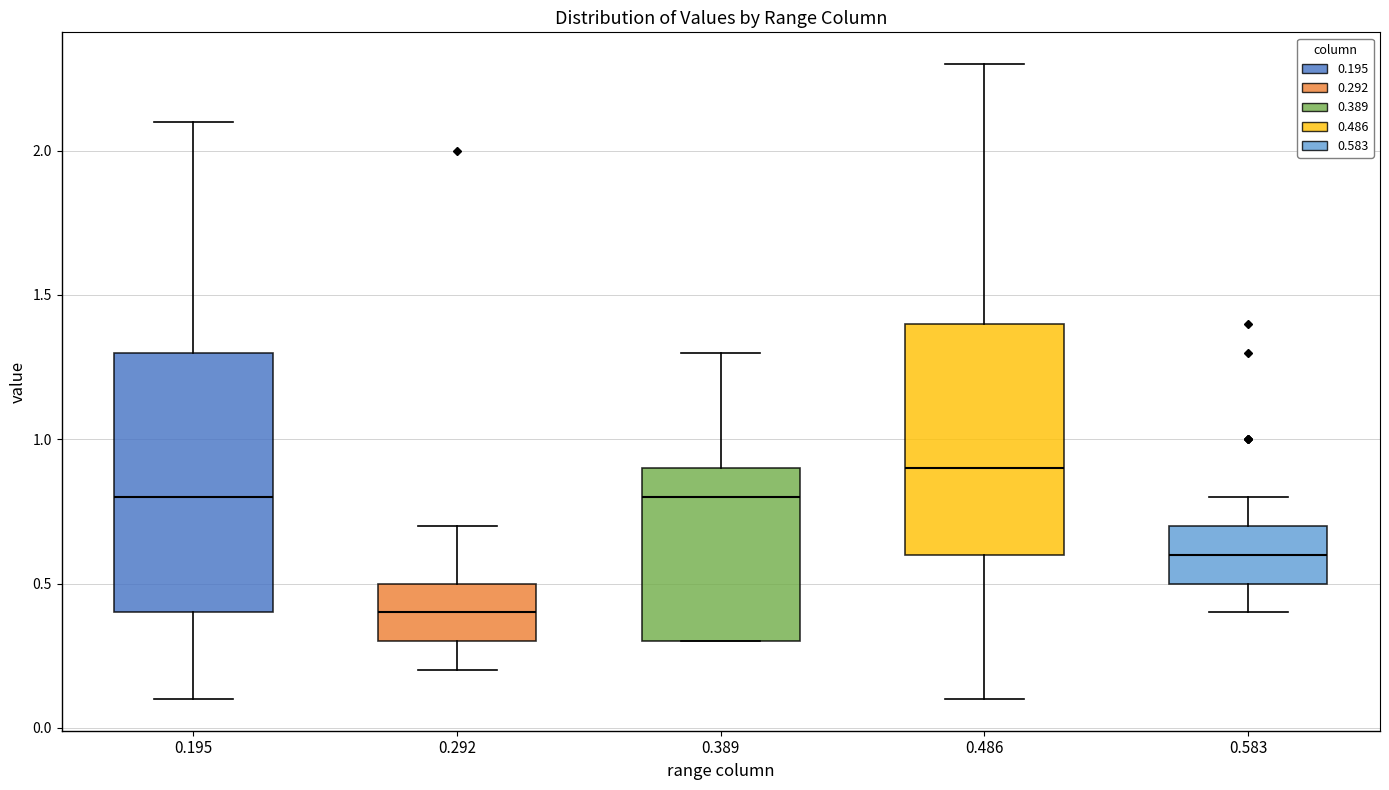

Which box's median line is the lowest?

0.292